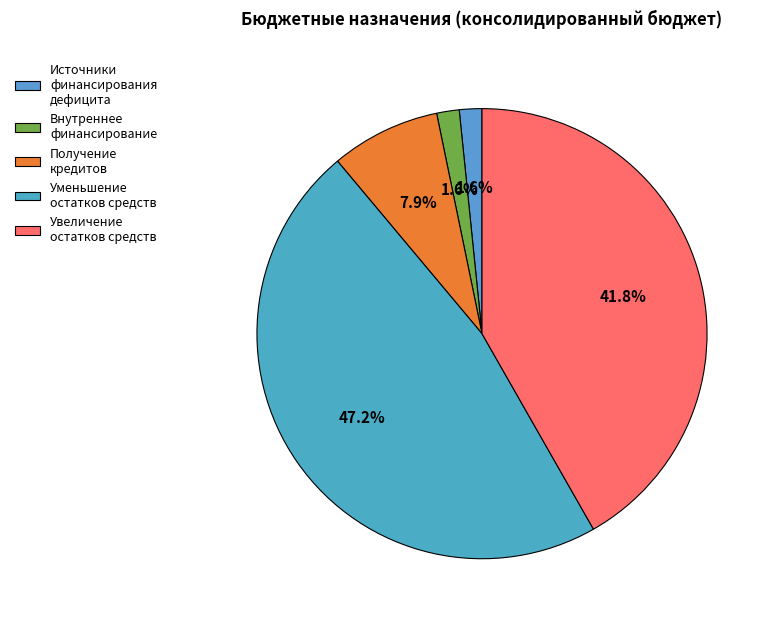

Does any single category account for the majority?

No